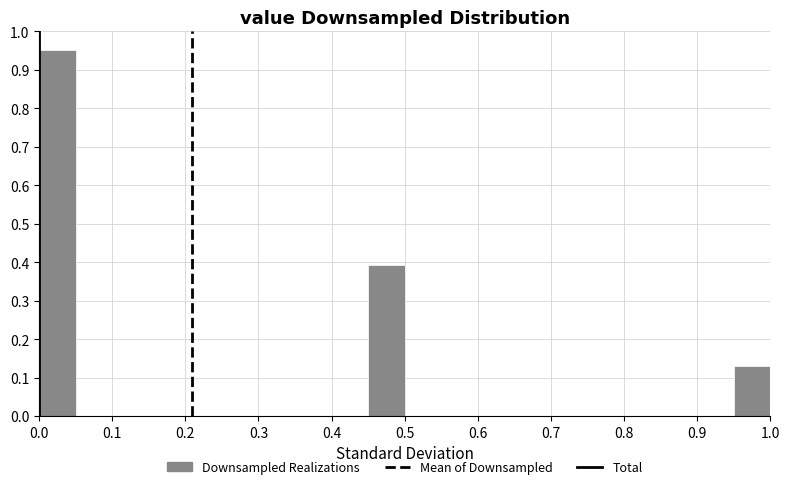

Reading left to right, list every bar in this chart as the range it spans on the x-axis followed by its height. The values are not printed on the chart, so give them approximately, as read against the axis.

0.00 to 0.05: 0.95
0.05 to 0.10: 0
0.10 to 0.15: 0
0.15 to 0.20: 0
0.20 to 0.25: 0
0.25 to 0.30: 0
0.30 to 0.35: 0
0.35 to 0.40: 0
0.40 to 0.45: 0
0.45 to 0.50: 0.39
0.50 to 0.55: 0
0.55 to 0.60: 0
0.60 to 0.65: 0
0.65 to 0.70: 0
0.70 to 0.75: 0
0.75 to 0.80: 0
0.80 to 0.85: 0
0.85 to 0.90: 0
0.90 to 0.95: 0
0.95 to 1.00: 0.13